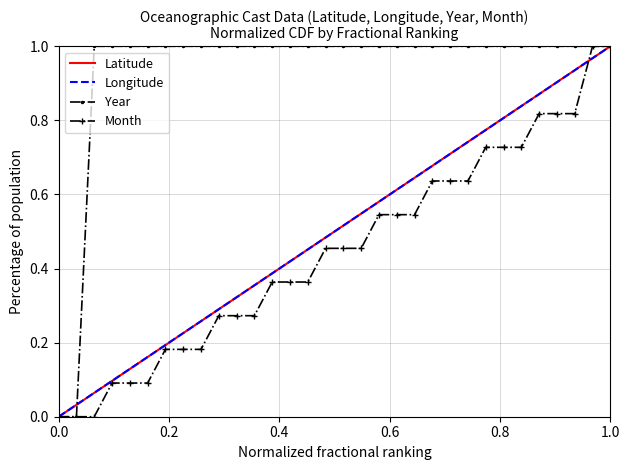

Which series has the largest total across all categories?

Year